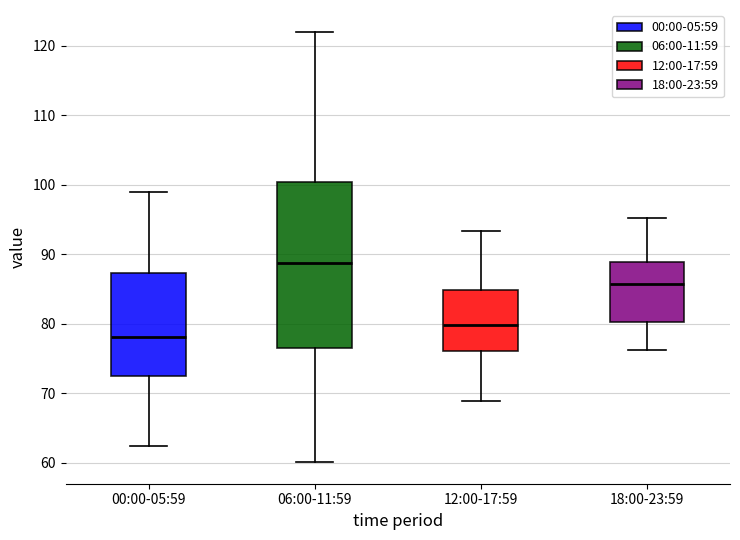

Which box's median line is the lowest?

00:00-05:59